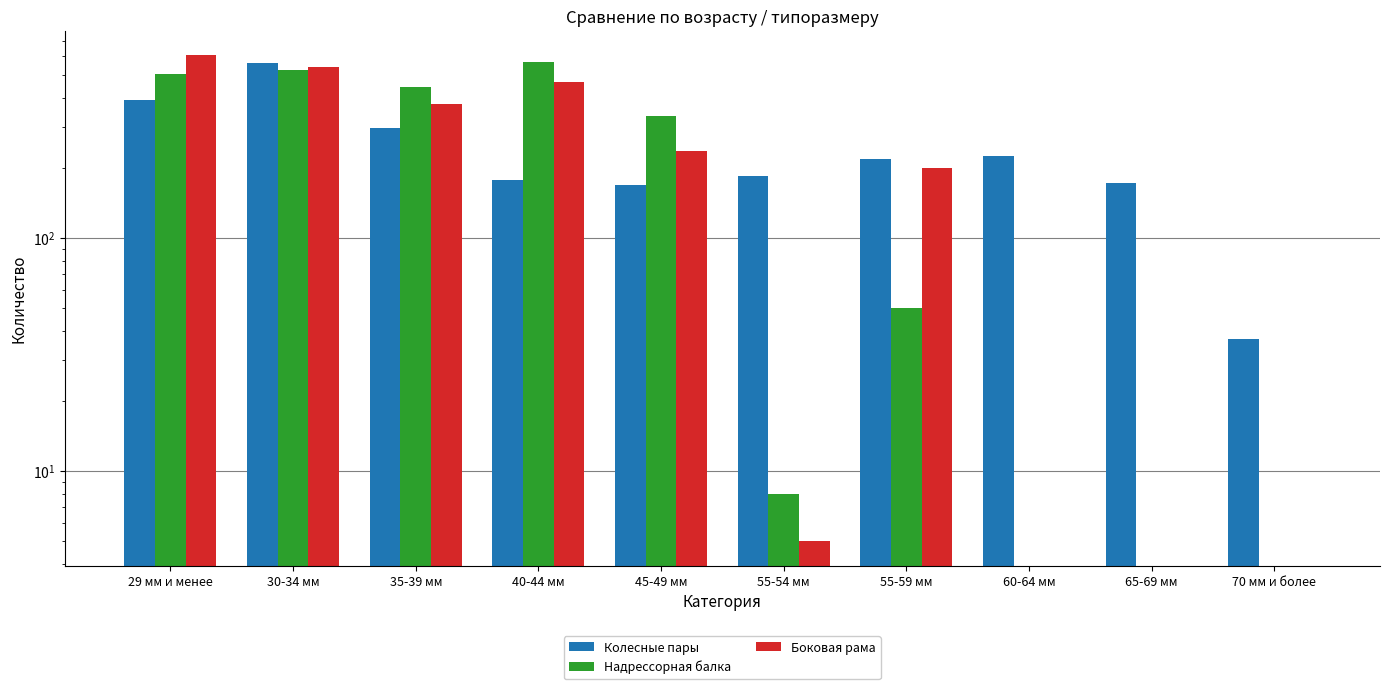

What is the difference between the second highest and minimum values in the Колесные пары series?

354